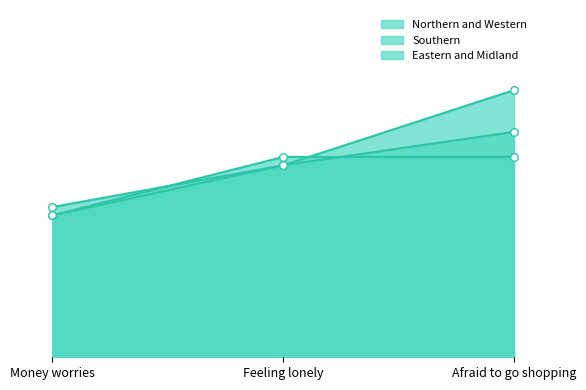

At how many categories does at least one series exceed 24?

1